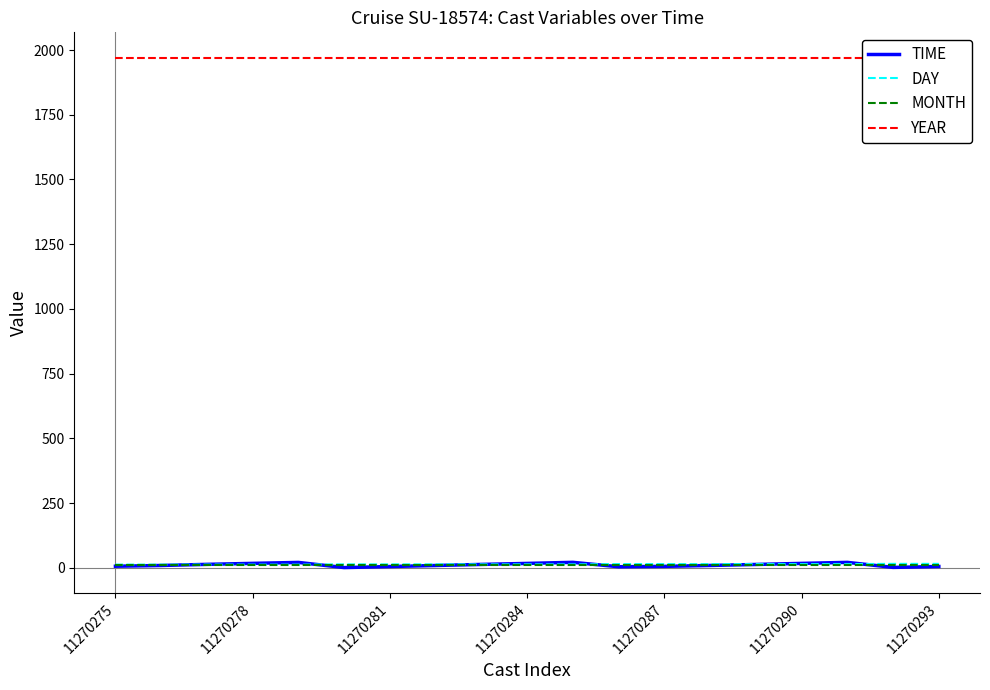

At which label does DAY reach its minimum?

11270275